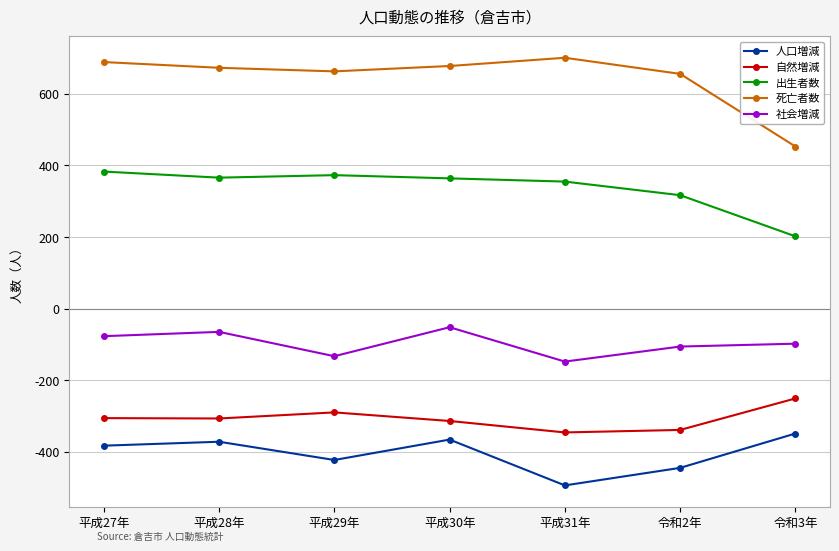

True or false: 社会増減 and 人口増減 intersect in this chart.

False